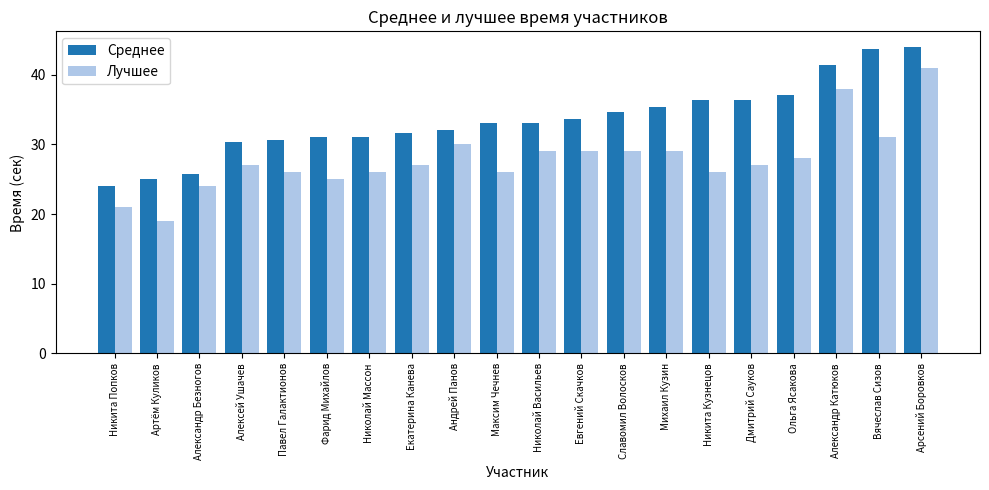

Reading left to right, transcribe all the data shown in this chart.

Среднее: Никита Попков=24.0	Артём Куликов=25.0	Александр Безногов=25.7	Алексей Ушачев=30.3	Павел Галактионов=30.7	Фарид Михайлов=31.0	Николай Массон=31.0	Екатерина Канева=31.7	Андрей Панов=32.0	Максим Чечнев=33.0	Николай Васильев=33.0	Евгений Скачков=33.7	Славомил Волосков=34.7	Михаил Кузин=35.3	Никита Кузнецов=36.3	Дмитрий Сауков=36.3	Ольга Ясакова=37.0	Александр Катюков=41.3	Вячеслав Сизов=43.7	Арсений Боровков=44.0
Лучшее: Никита Попков=21.0	Артём Куликов=19.0	Александр Безногов=24.0	Алексей Ушачев=27.0	Павел Галактионов=26.0	Фарид Михайлов=25.0	Николай Массон=26.0	Екатерина Канева=27.0	Андрей Панов=30.0	Максим Чечнев=26.0	Николай Васильев=29.0	Евгений Скачков=29.0	Славомил Волосков=29.0	Михаил Кузин=29.0	Никита Кузнецов=26.0	Дмитрий Сауков=27.0	Ольга Ясакова=28.0	Александр Катюков=38.0	Вячеслав Сизов=31.0	Арсений Боровков=41.0